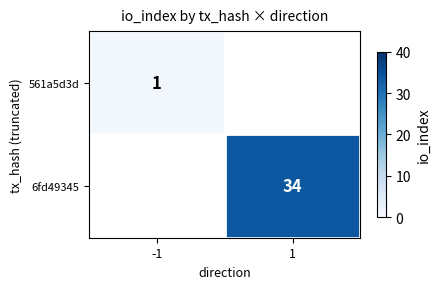

The 6fd49345 series shows 34 at 1. True or false?

True